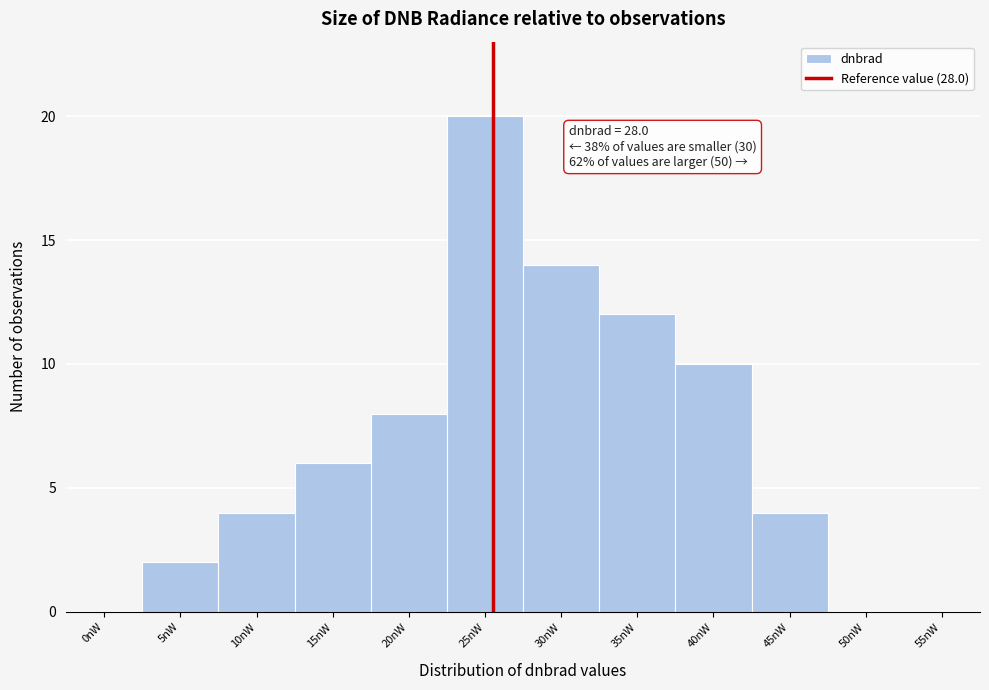

Reading left to right, list all the values displayed in this chart.

0nW=0	5nW=2	10nW=4	15nW=6	20nW=8	25nW=20	30nW=14	35nW=12	40nW=10	45nW=4	50nW=0	55nW=0